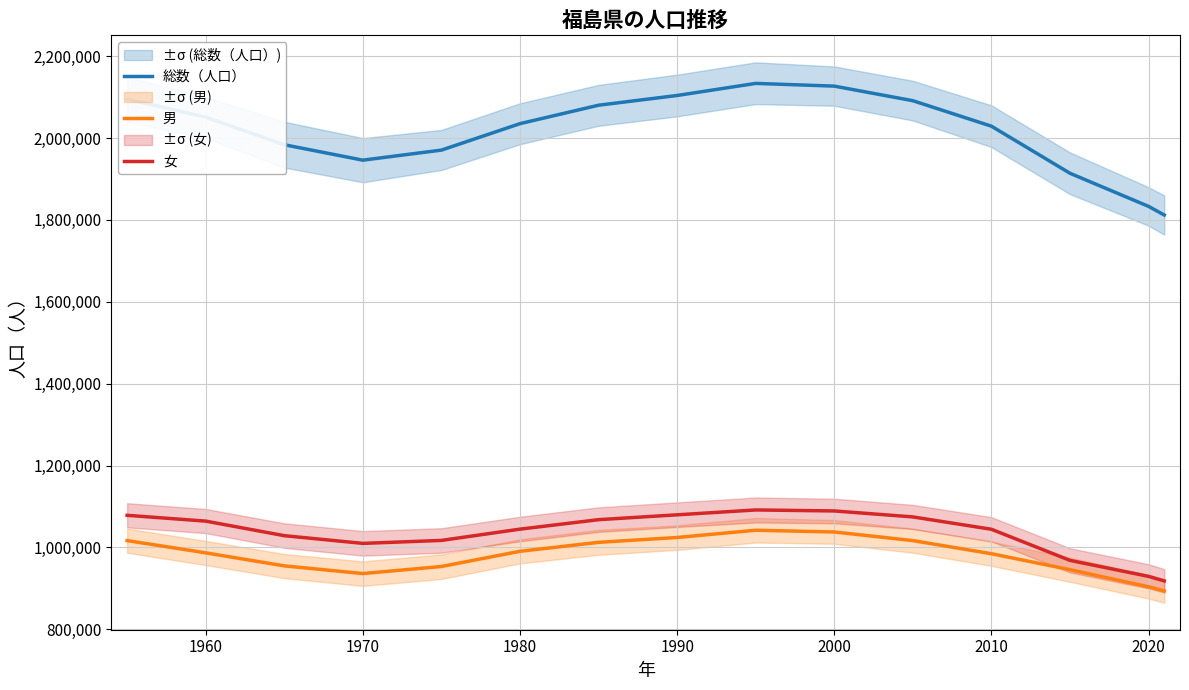

What is the difference between the maximum and second lowest values in the 総数（人口） series?

300440